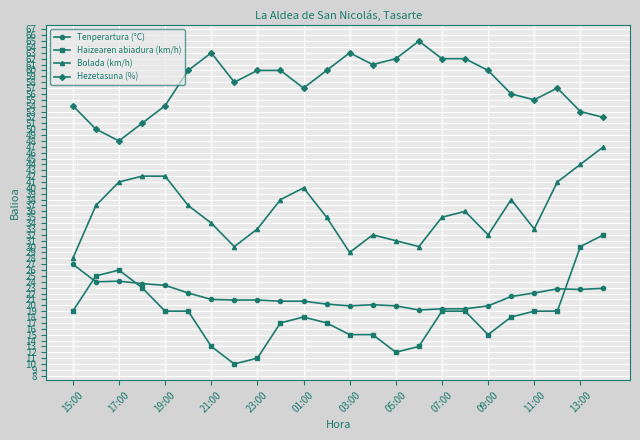

List the series in order of their peak value, highest first.

Hezetasuna (%), Bolada (km/h), Haizearen abiadura (km/h), Tenperartura (°C)